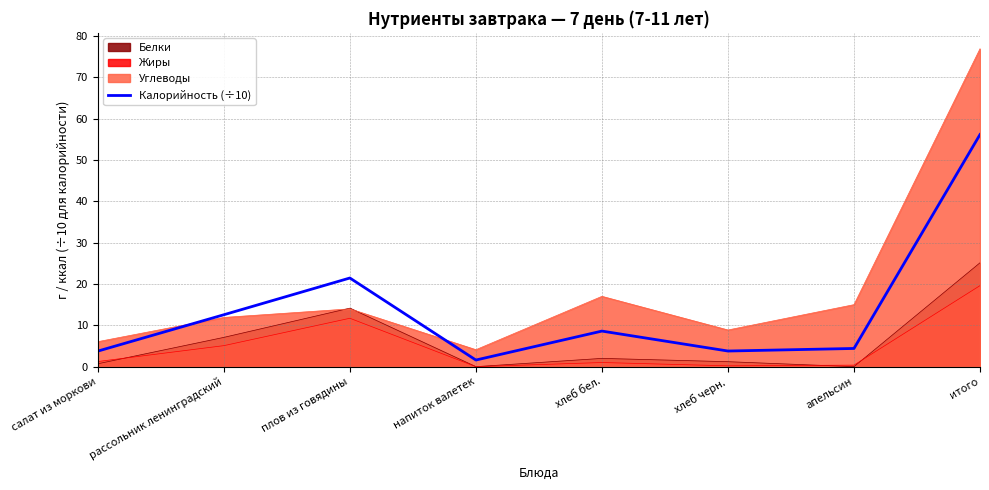

What position from the left is рассольник ленинградский?

2